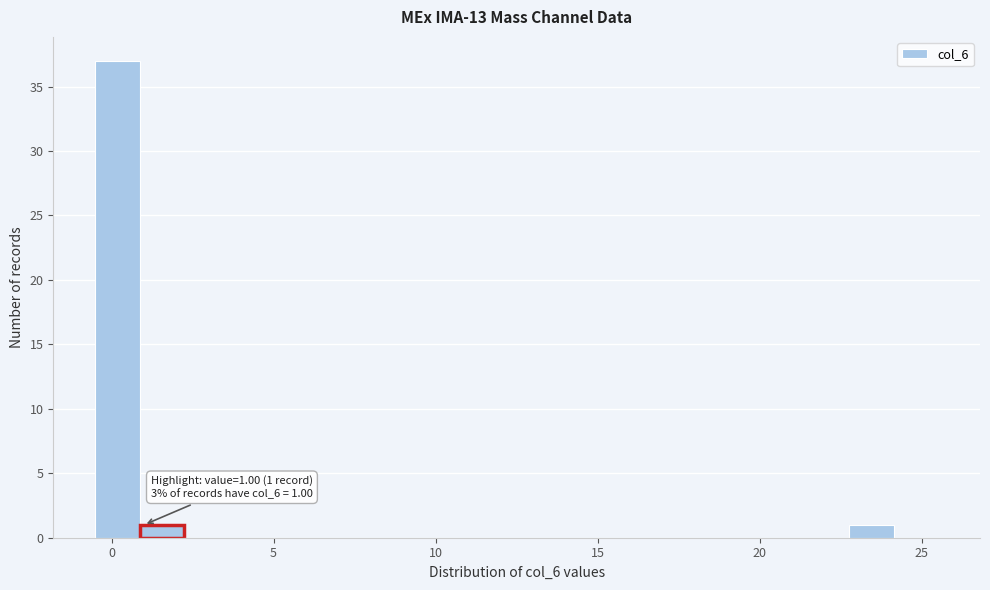

Read against the x-axis, roughly where is the centre of the tallest bar?

0.0